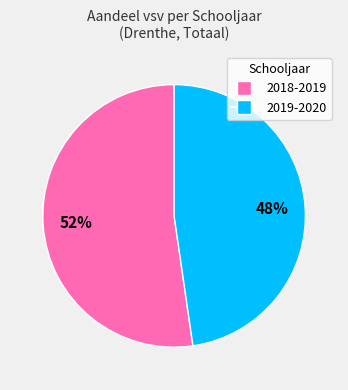

To the nearest percent, what is the average slice percentage?

50%